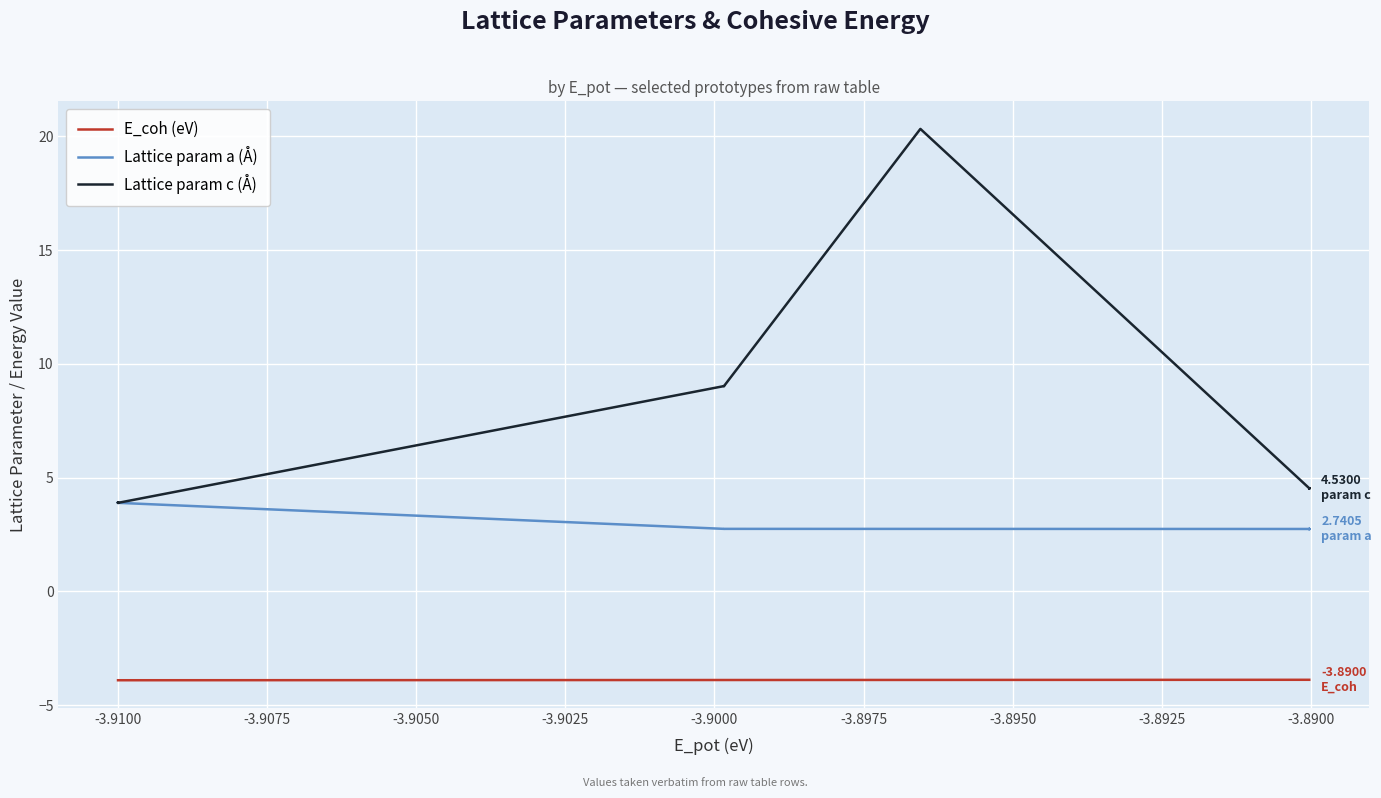

True or false: Lattice param c (Å) and Lattice param a (Å) cross at least once.

False